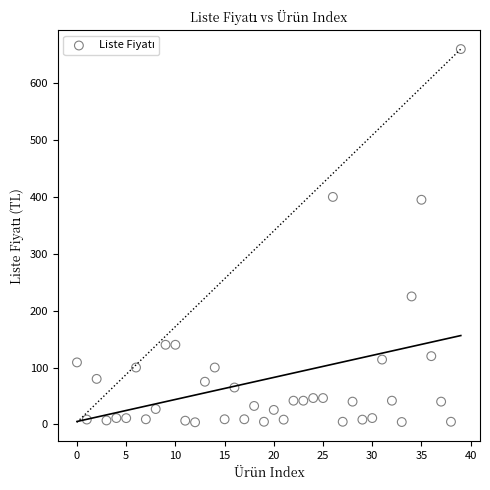

What is the range of Y values (max minus min)?

656.3